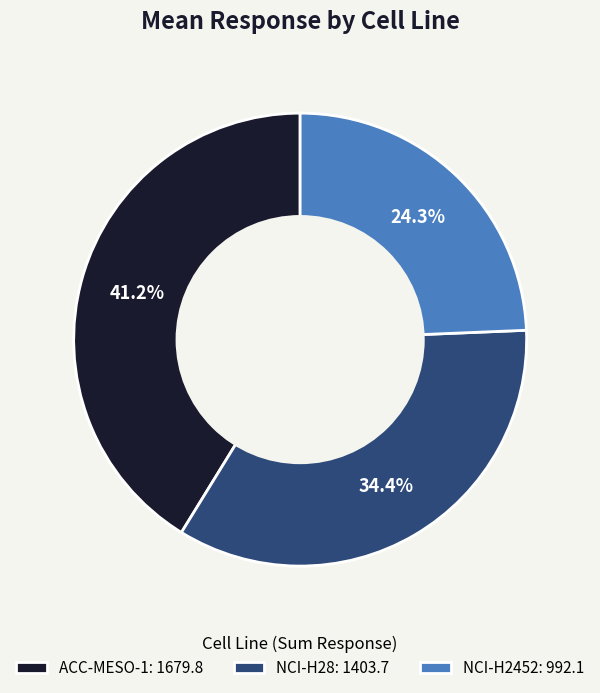

How many slices are in this pie chart?

3